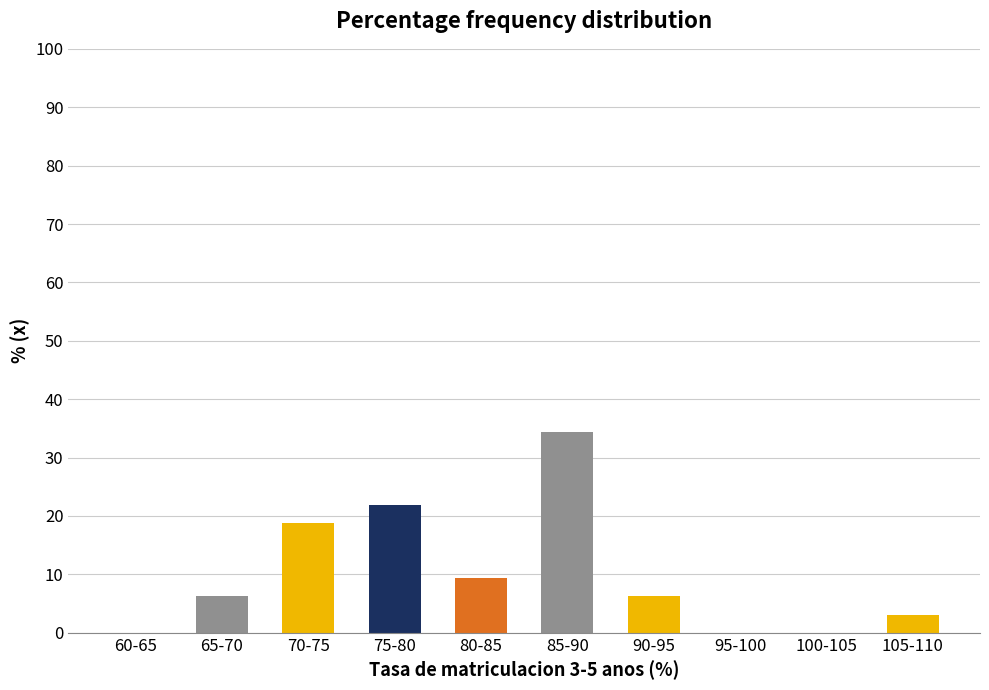

Which category has the highest value across all series?

85-90